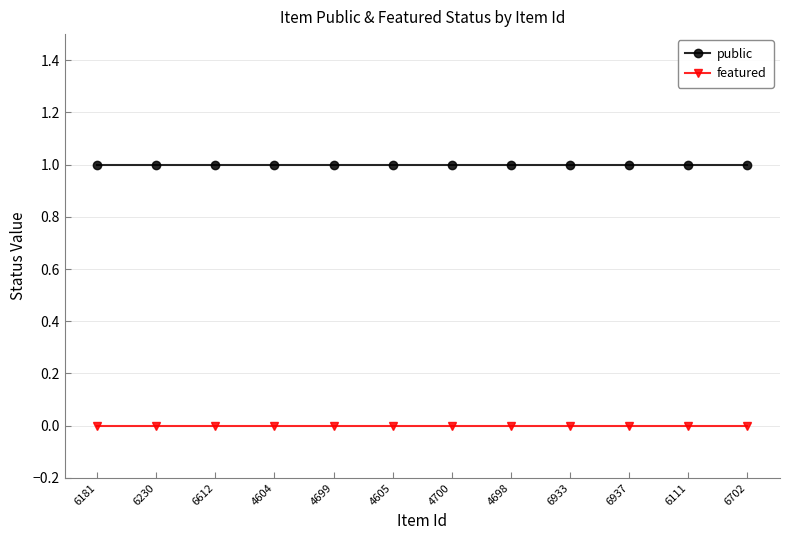

Reading left to right, transcribe all the data shown in this chart.

public: 6181=1	6230=1	6612=1	4604=1	4699=1	4605=1	4700=1	4698=1	6933=1	6937=1	6111=1	6702=1
featured: 6181=0	6230=0	6612=0	4604=0	4699=0	4605=0	4700=0	4698=0	6933=0	6937=0	6111=0	6702=0